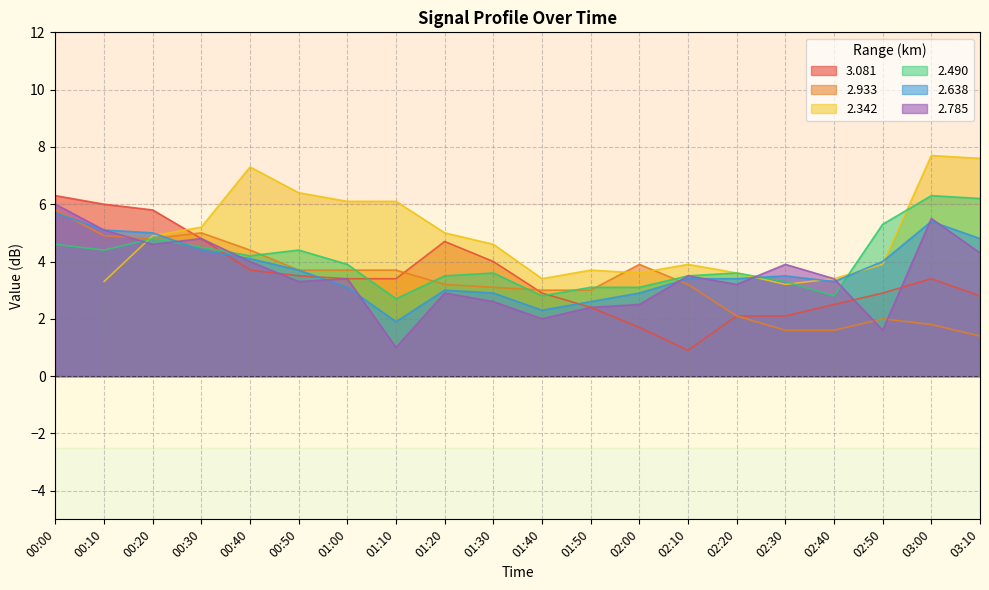

True or false: 2.933 and 2.785 cross at least once.

True